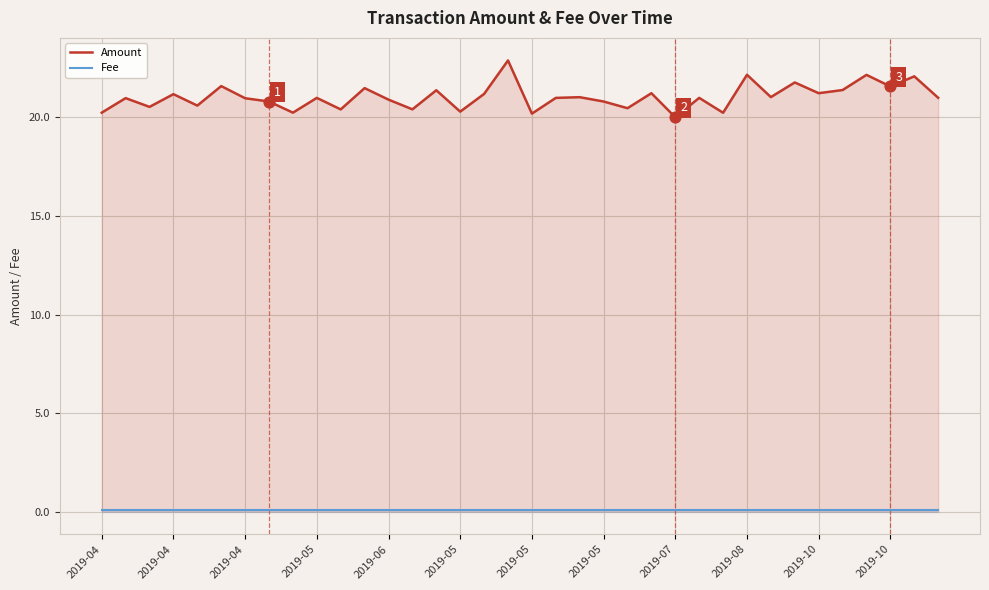

Which series reaches the minimum Y coordinate?

Fee